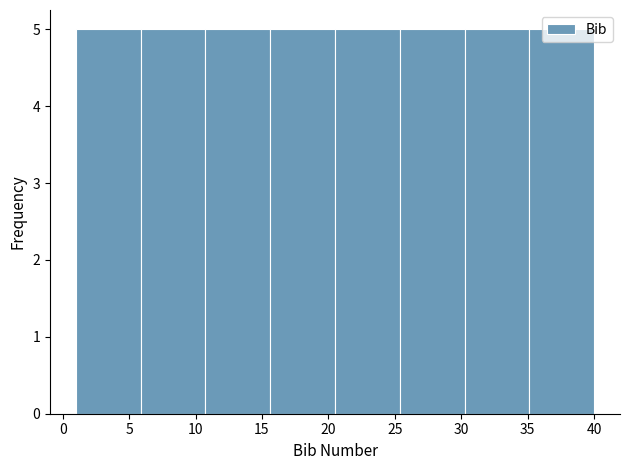

Reading left to right, list every bar in this chart as the range it spans on the x-axis followed by its height. Neither the bar edges nor the heights are printed on the chart, so give them approximately, as read against the axes.

1.0 to 6.0: 5
6.0 to 11.0: 5
11.0 to 15.5: 5
15.5 to 20.5: 5
20.5 to 25.5: 5
25.5 to 30.5: 5
30.5 to 35.0: 5
35.0 to 40.0: 5